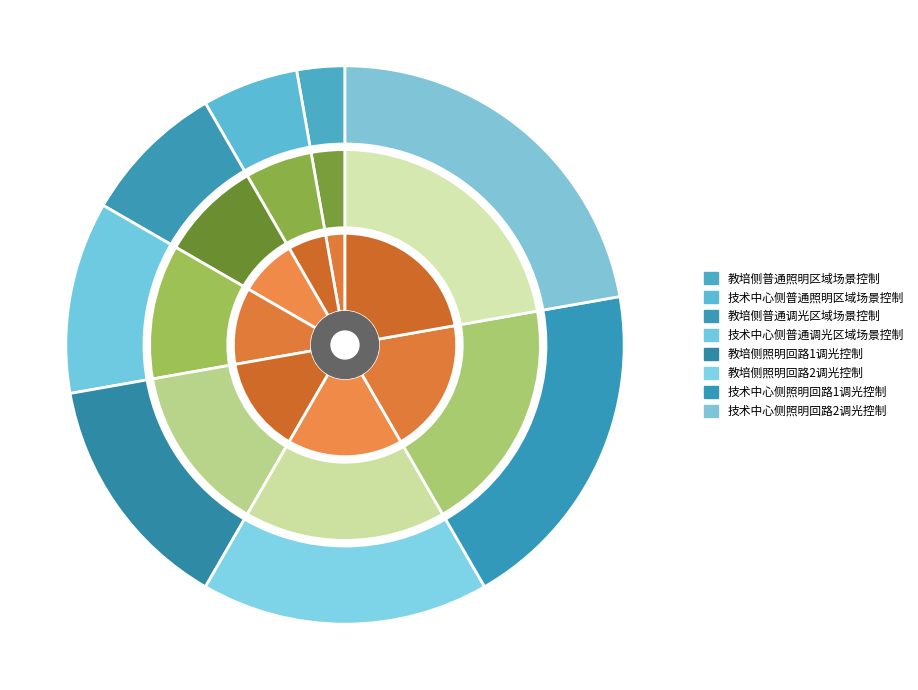

Is it true that 教培侧普通照明区域场景控制 is 1% of the pie?

False